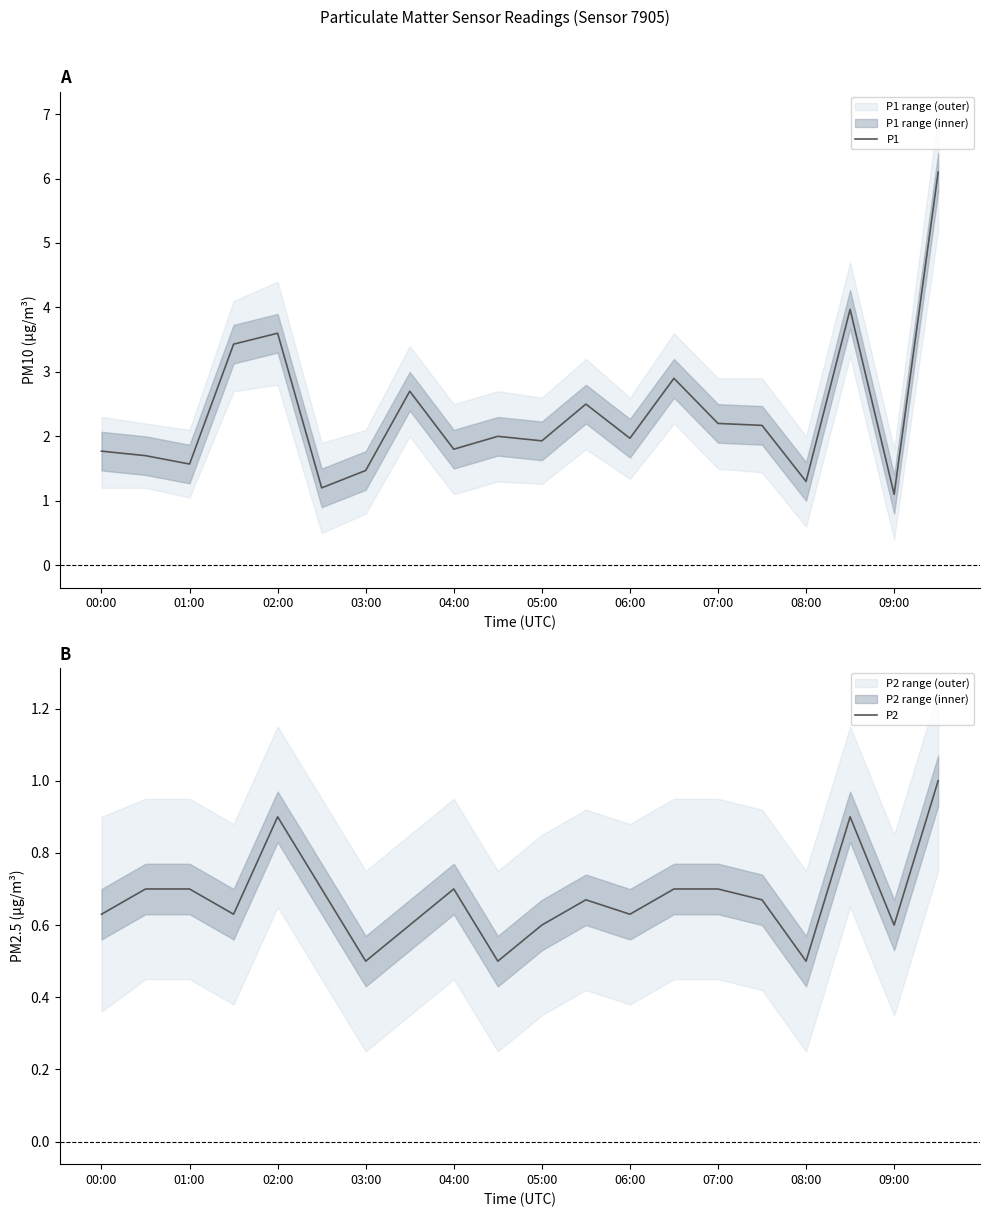

Which series has the largest total across all categories?

P1